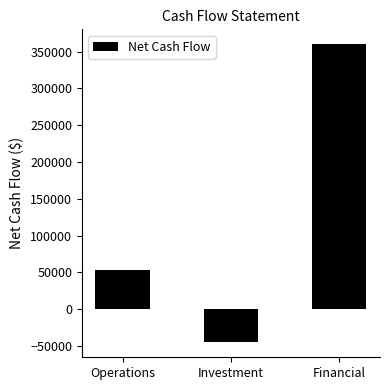

Read the value at Operations.

52750